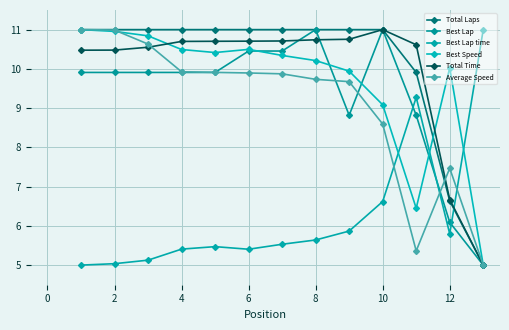

What is the average value of the Best Lap series?

9.3